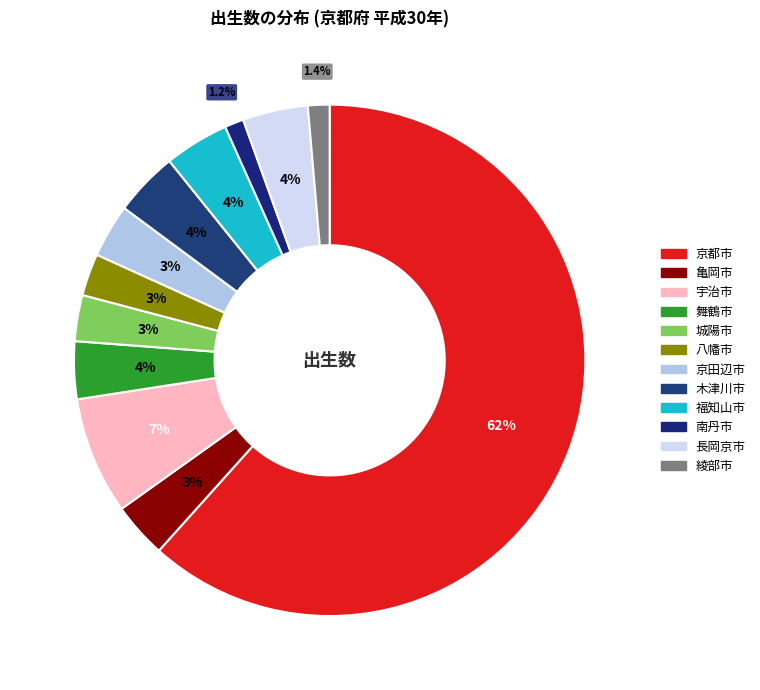

What is the total percentage of 舞鶴市 and 長岡京市?

7.8%